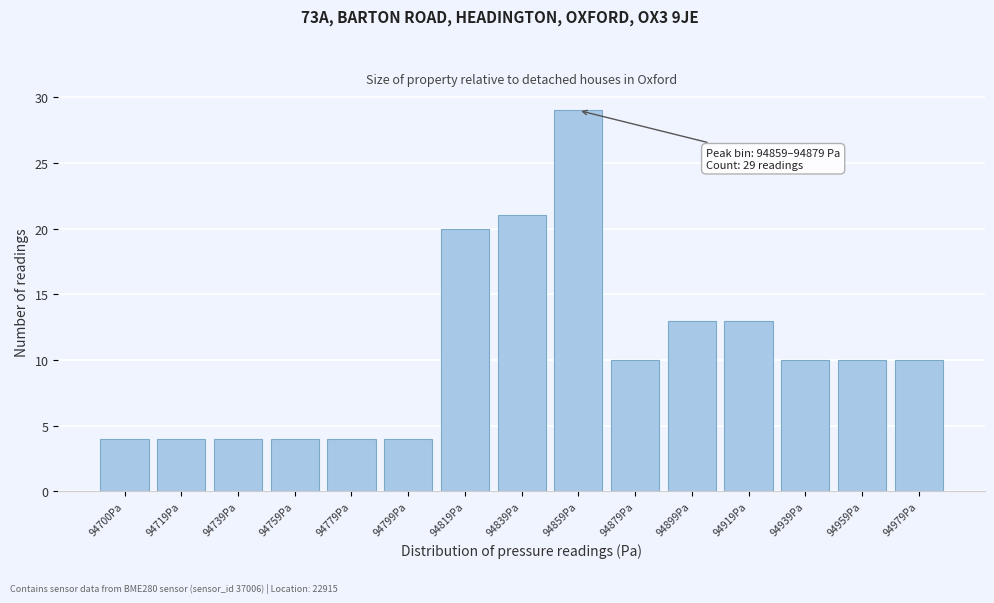

Reading right to left, list all the values displayed in this chart.

94979Pa=10	94959Pa=10	94939Pa=10	94919Pa=13	94899Pa=13	94879Pa=10	94859Pa=29	94839Pa=21	94819Pa=20	94799Pa=4	94779Pa=4	94759Pa=4	94739Pa=4	94719Pa=4	94700Pa=4